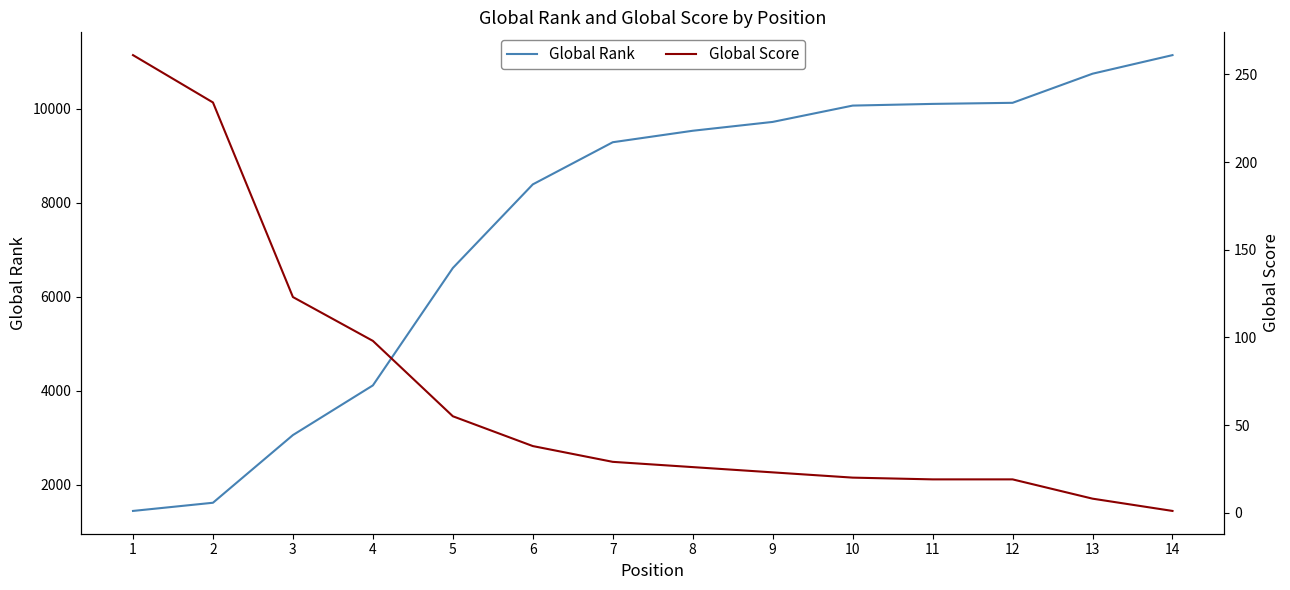

List the series in order of their overall mean, lowest first.

Global Score, Global Rank